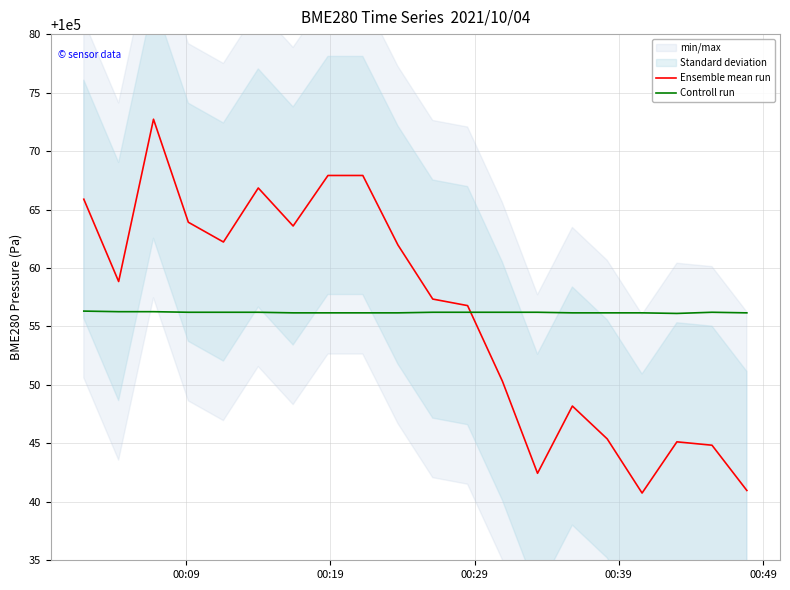

After their last crossing, which series has the higher values: Ensemble mean run or Controll run?

Controll run